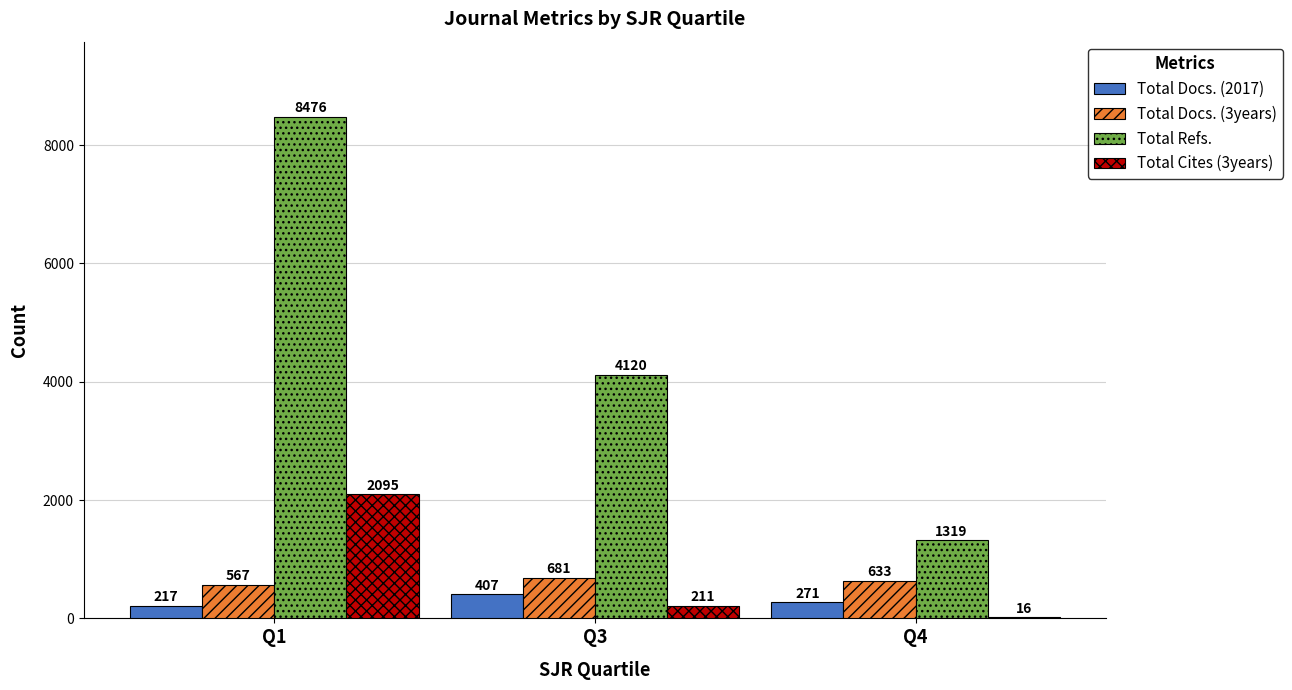

Which series has the largest total across all categories?

Total Refs.